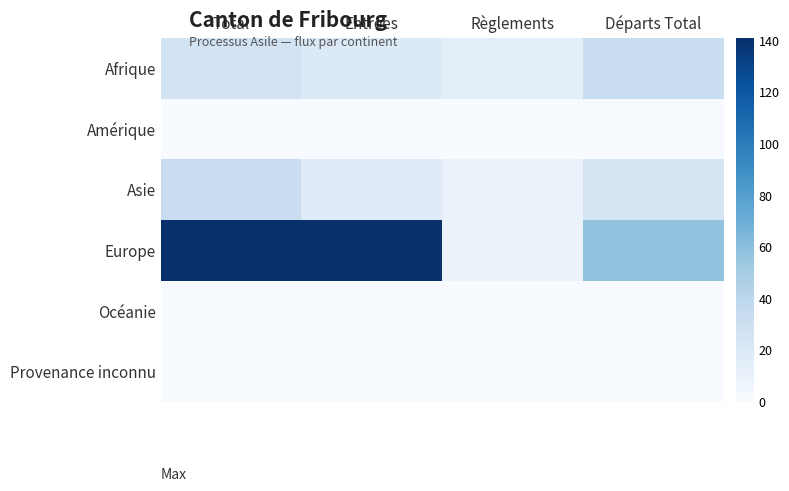

Reading left to right, what are all the values shown in this chart?

Afrique: Total=26	Entrées=19	Règlements=14	Départs Total=33
Amérique: Total=0	Entrées=0	Règlements=0	Départs Total=1
Asie: Total=32	Entrées=17	Règlements=9	Départs Total=24
Europe: Total=141	Entrées=140	Règlements=9	Départs Total=57
Océanie: Total=0	Entrées=0	Règlements=0	Départs Total=0
Provenance inconnu: Total=0	Entrées=0	Règlements=0	Départs Total=0